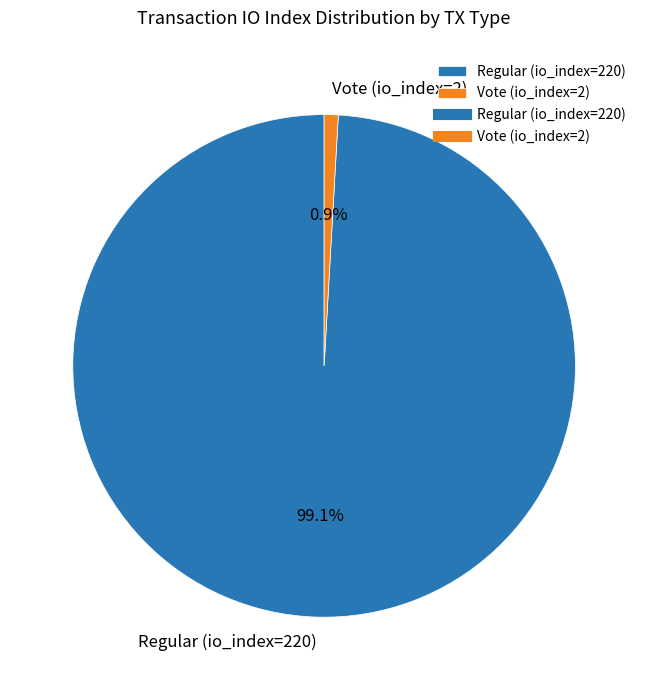

What is the largest slice in the pie chart?

Regular (io_index=220)